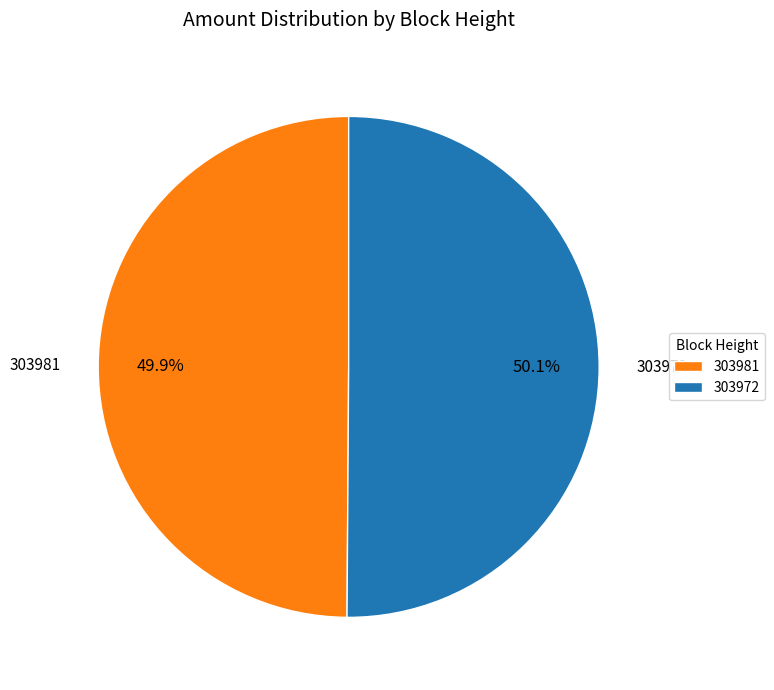

To the nearest percent, what is the difference between the 303981 and 303972 slice percentages?

0%